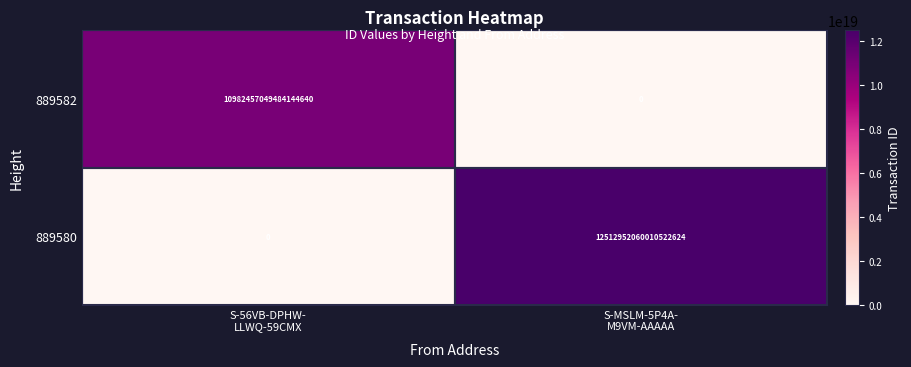

Which series has the widest spread of values?

889580